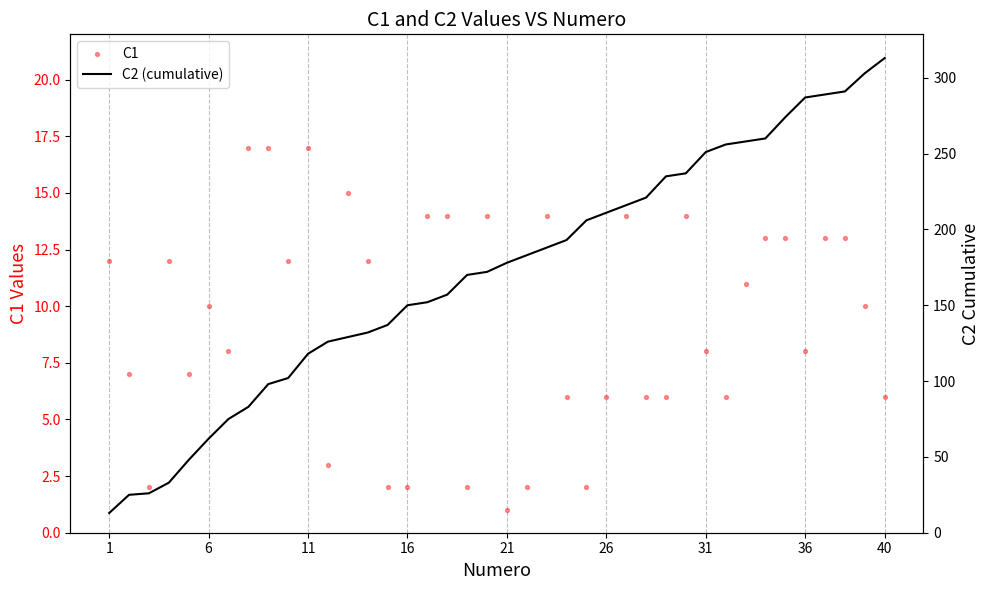

Is the value of C2 (cumulative) at 29 greater than the value of C1 at 32?

Yes